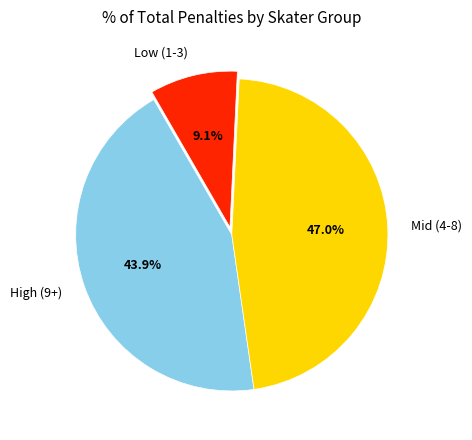

What is the total percentage of Low (1-3) and Mid (4-8)?

56.1%